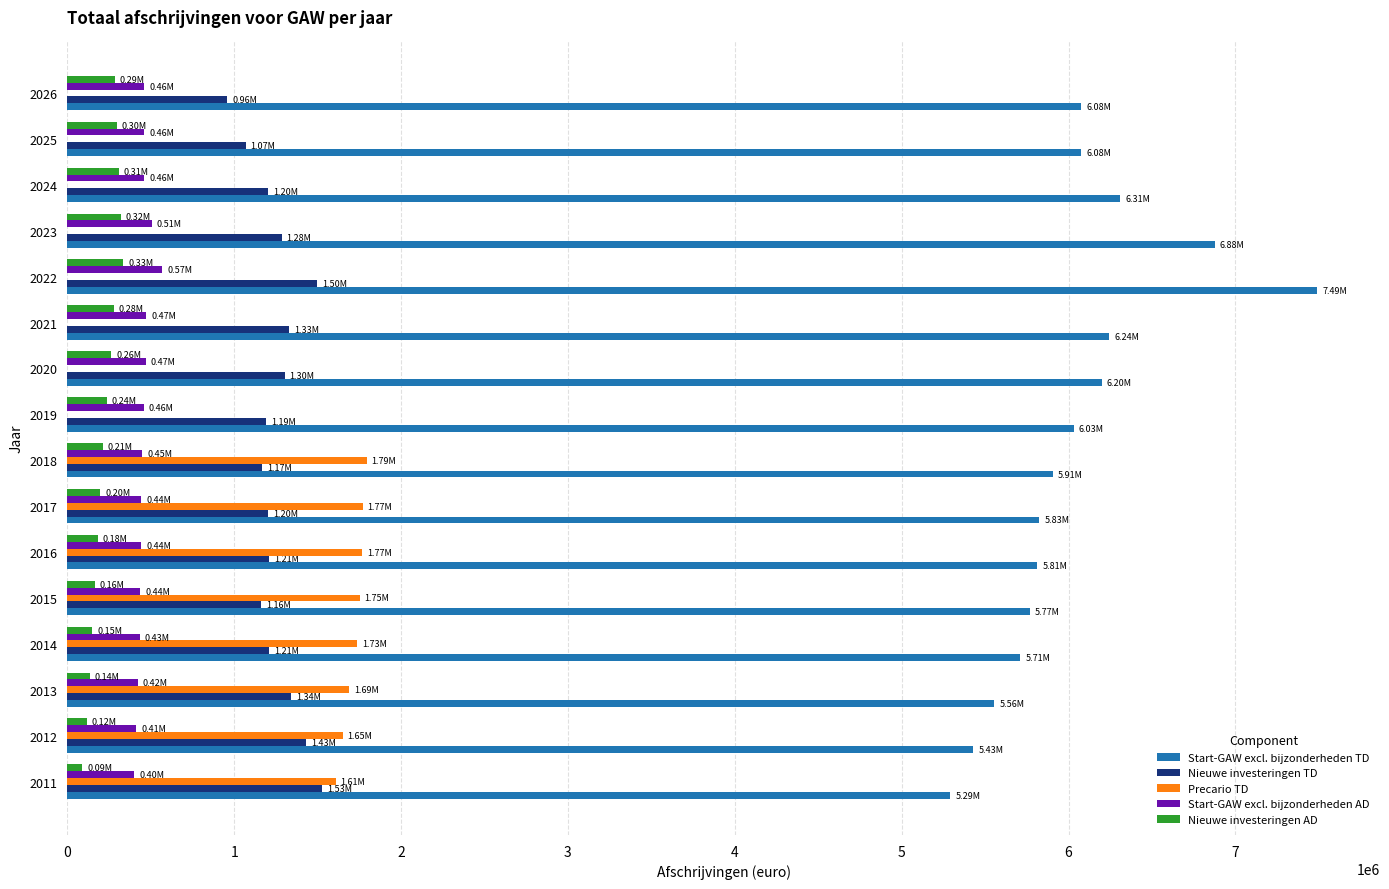

What is the sum of the Start-GAW excl. bijzonderheden AD values at 2016 and 2024?

902615.6